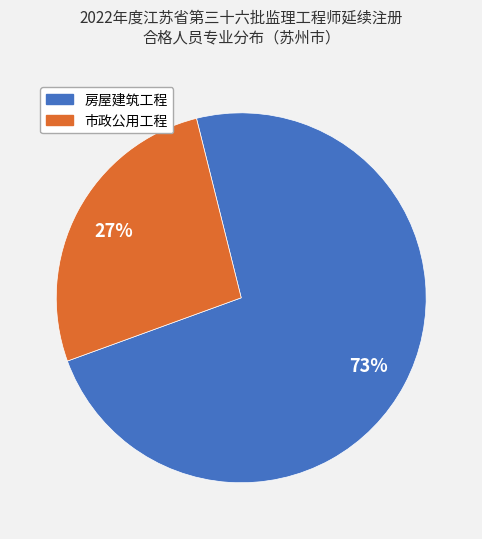

Count the number of slices in the pie.

2